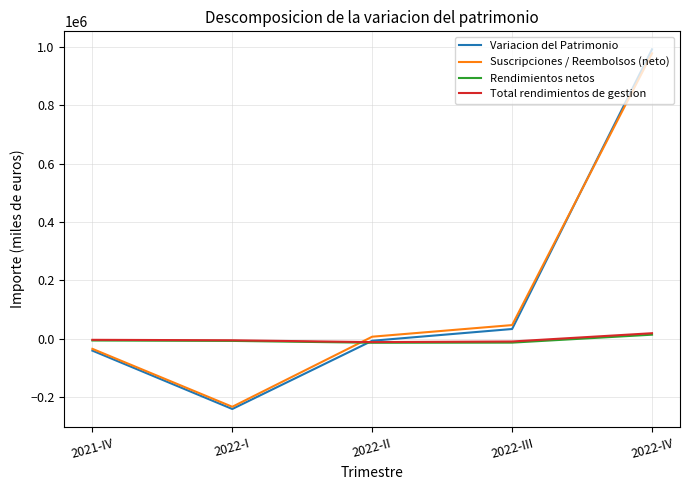

At which category is the sum across all series the highest?

2022-IV